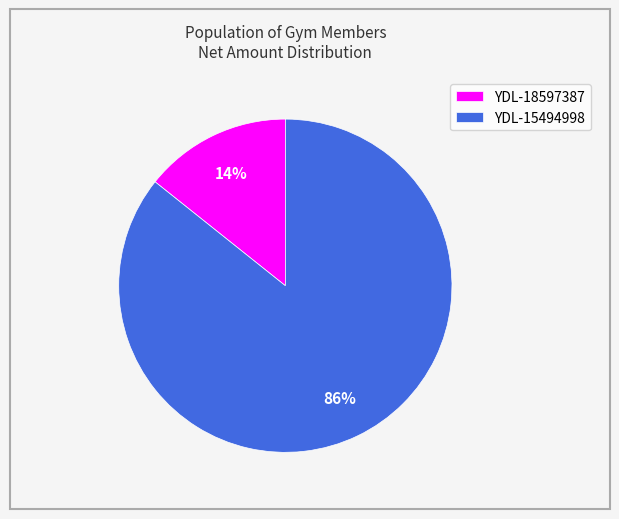

Combined, do YDL-18597387 and YDL-15494998 account for over 50%?

Yes